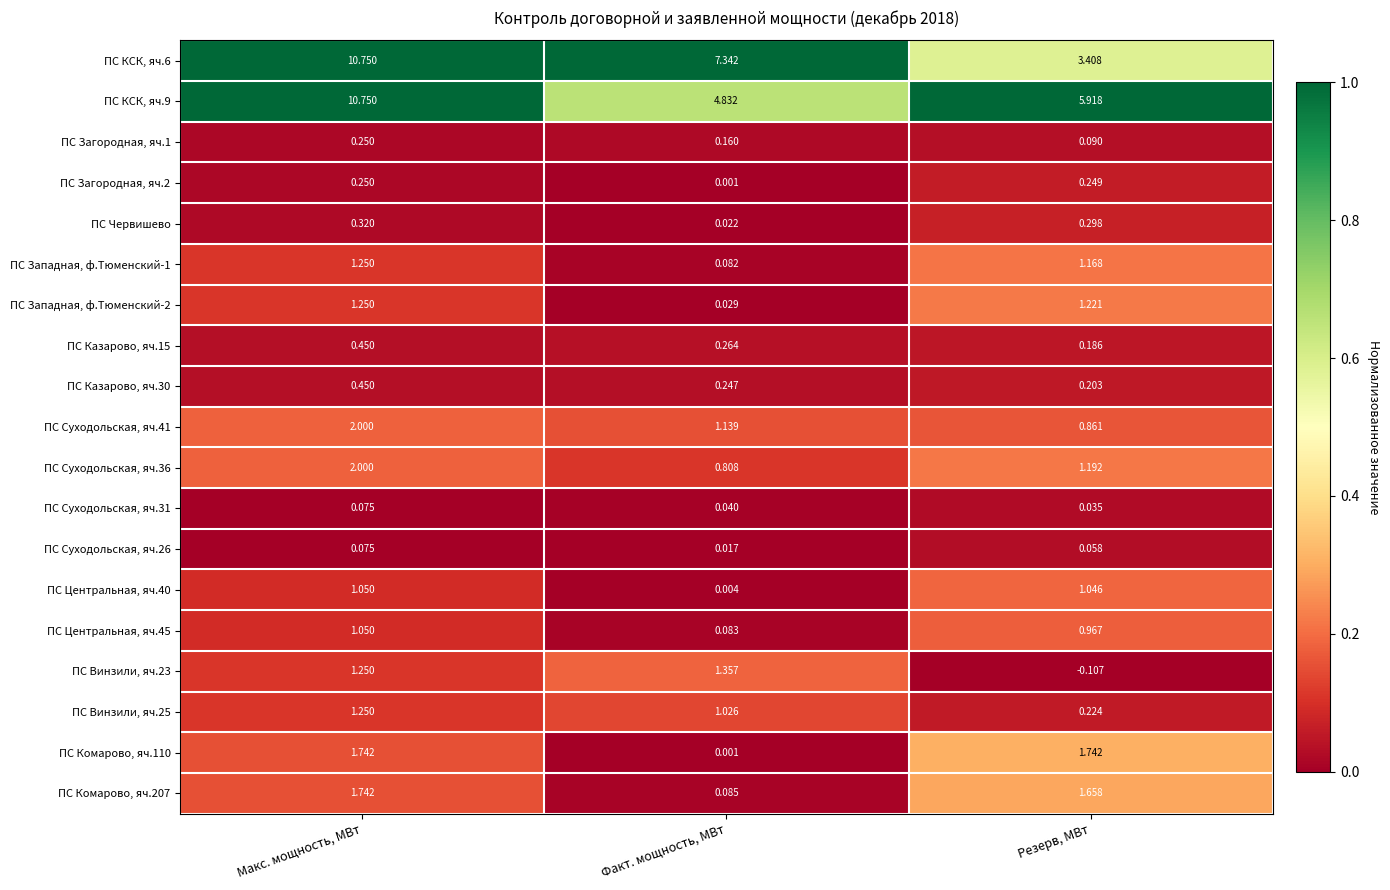

Which category has the lowest value in the ПС Суходольская, яч.41 series?

Резерв, МВт